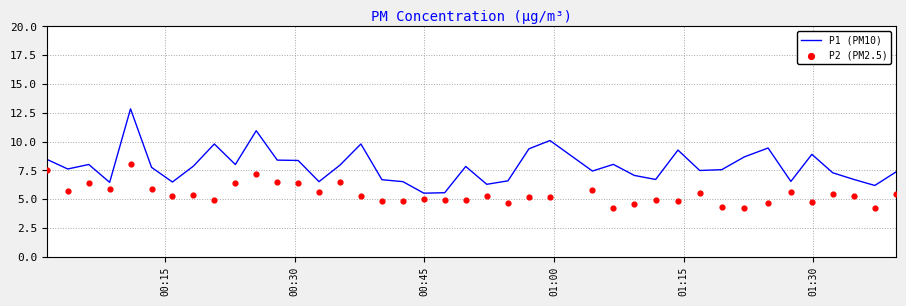

Is the value of P2 (PM2.5) at 12 greater than the value of P1 (PM10) at 31?

No